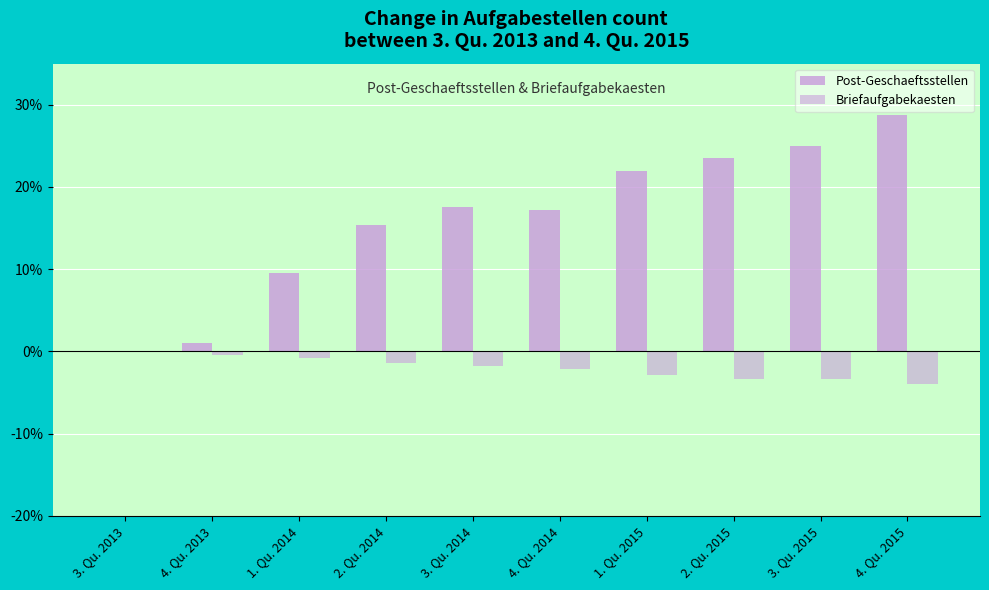

Reading left to right, extract all data points from this chart.

Post-Geschaeftsstellen: 3. Qu. 2013=0.0	4. Qu. 2013=1.0	1. Qu. 2014=9.5	2. Qu. 2014=15.3	3. Qu. 2014=17.6	4. Qu. 2014=17.2	1. Qu. 2015=21.9	2. Qu. 2015=23.5	3. Qu. 2015=25.0	4. Qu. 2015=28.8
Briefaufgabekaesten: 3. Qu. 2013=0.0	4. Qu. 2013=-0.5	1. Qu. 2014=-0.8	2. Qu. 2014=-1.4	3. Qu. 2014=-1.7	4. Qu. 2014=-2.1	1. Qu. 2015=-2.9	2. Qu. 2015=-3.4	3. Qu. 2015=-3.4	4. Qu. 2015=-4.0